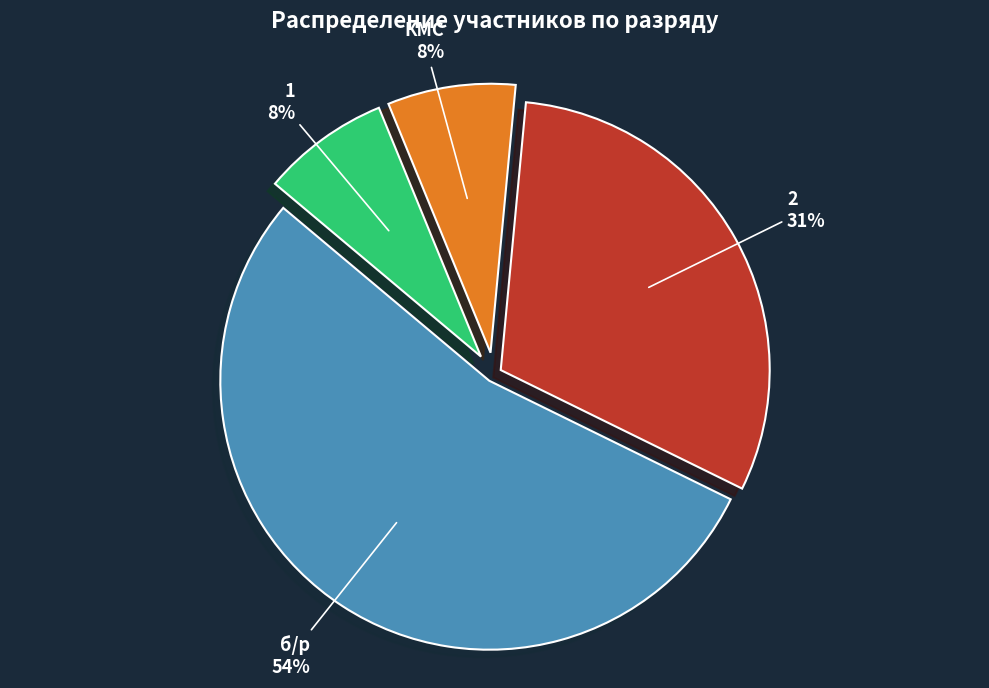

How many segments does this pie chart have?

4